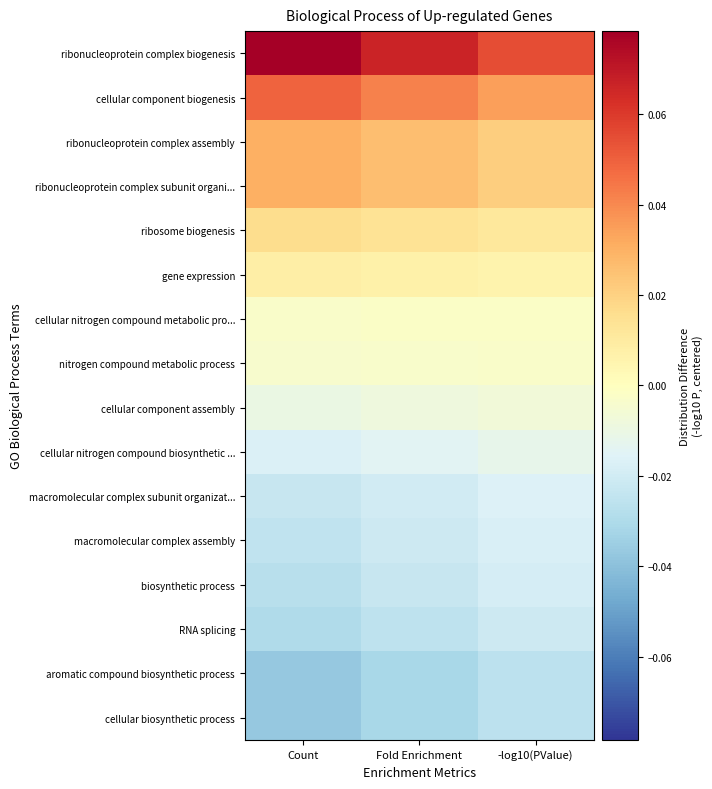

At Count, list the series in order from largest to smallest.

ribonucleoprotein complex biogenesis, cellular component biogenesis, ribonucleoprotein complex assembly, ribonucleoprotein complex subunit organi..., ribosome biogenesis, gene expression, cellular nitrogen compound metabolic pro..., nitrogen compound metabolic process, cellular component assembly, cellular nitrogen compound biosynthetic ..., macromolecular complex subunit organizat..., macromolecular complex assembly, biosynthetic process, RNA splicing, aromatic compound biosynthetic process, cellular biosynthetic process